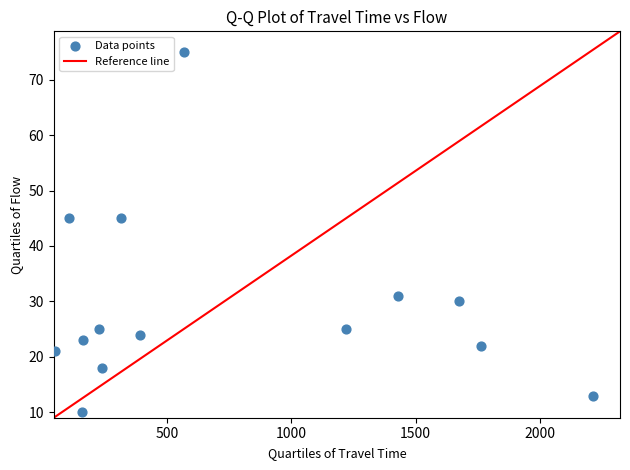

What is the range of X values (max minus min)?

2161